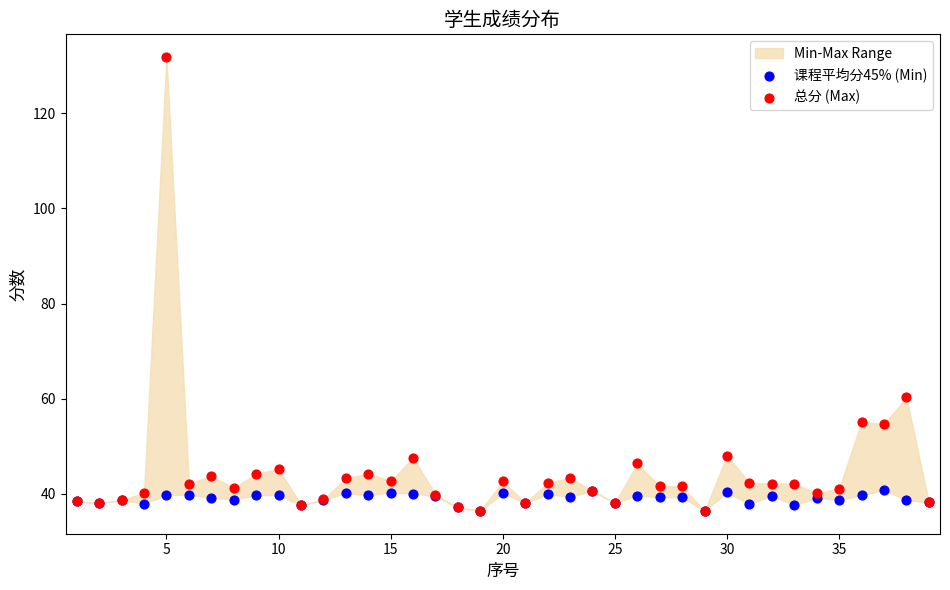

Which series contains the highest Y value?

总分 (Max)